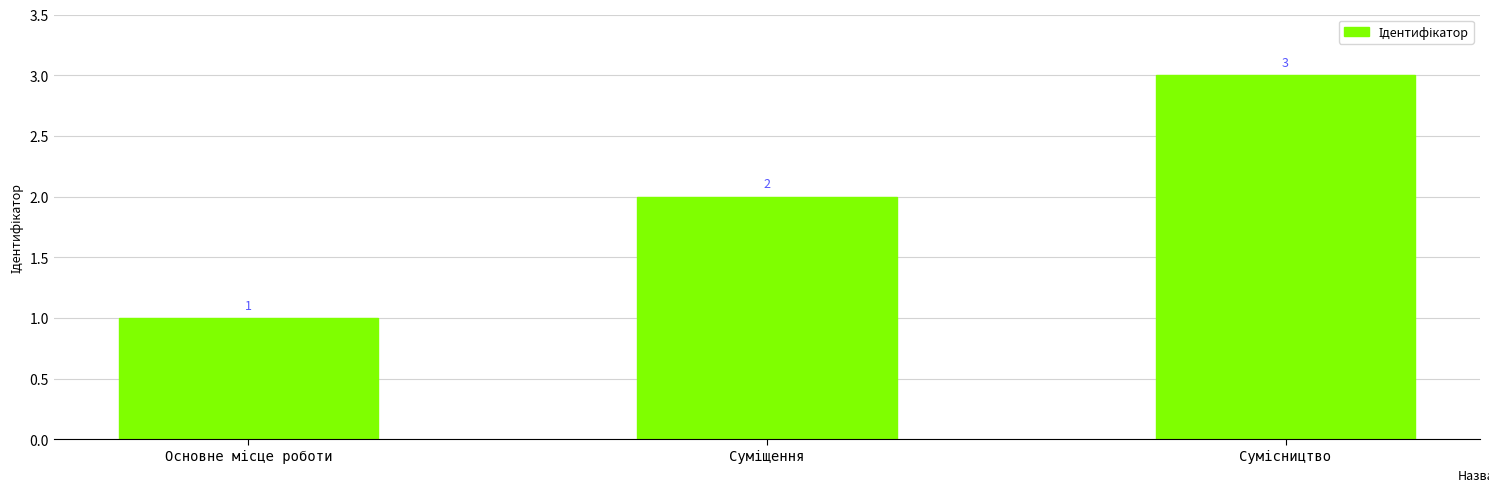

What is the value of the 3rd bar from the left?

3